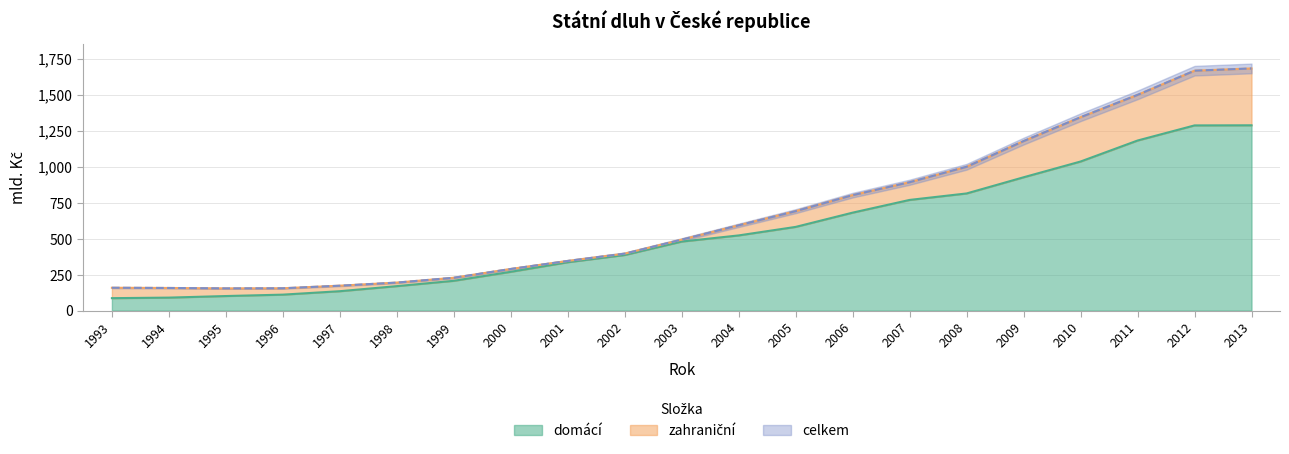

The celkem series shows 289.3 at 2000. True or false?

True